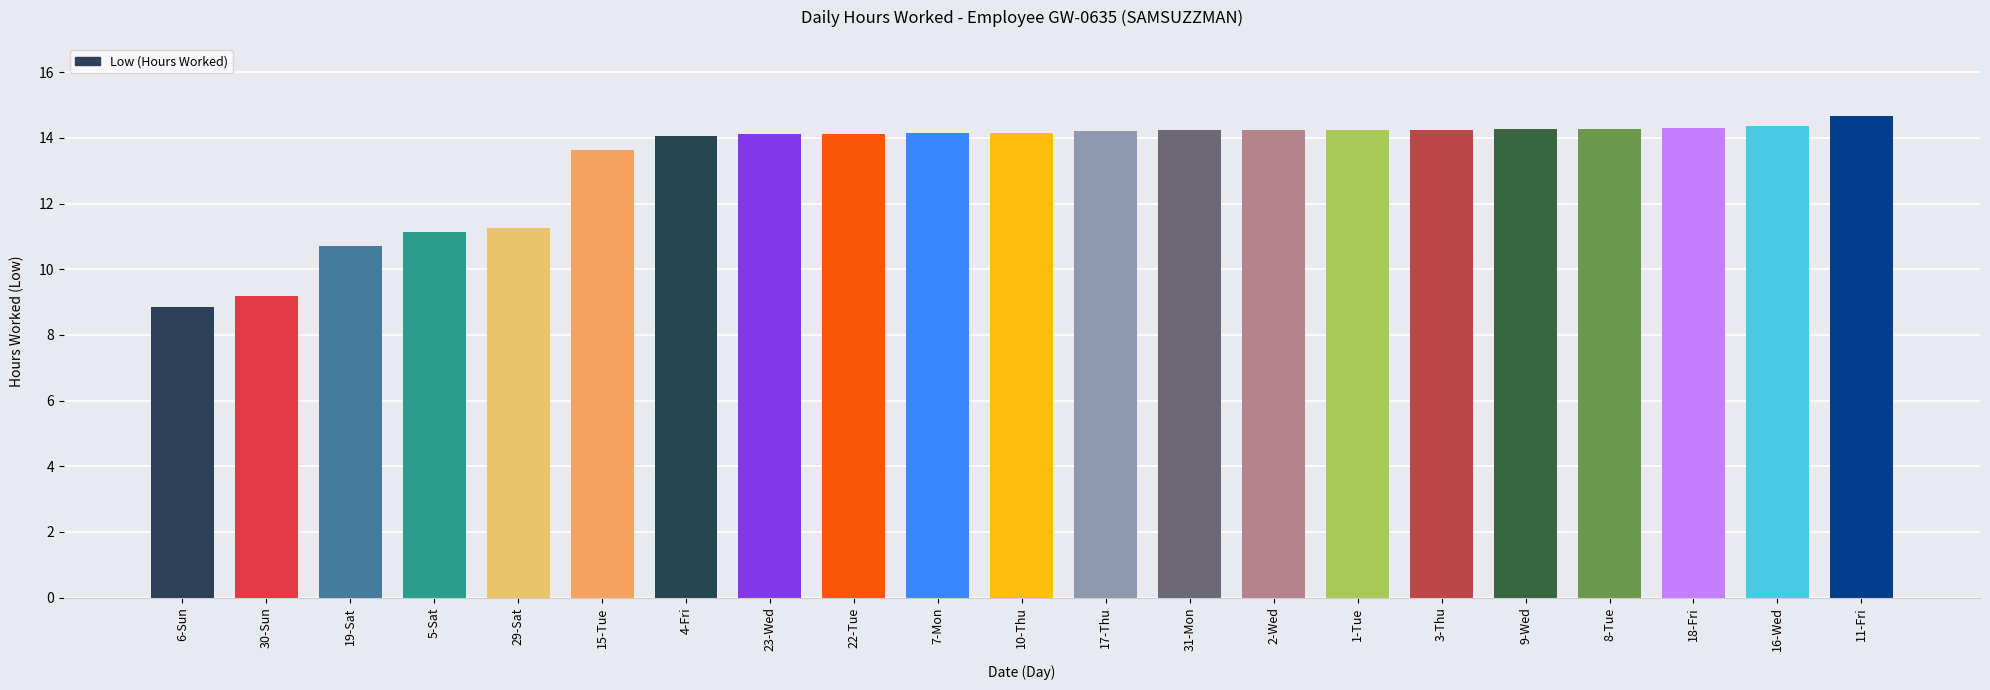

What is the greatest value displayed?

14.7